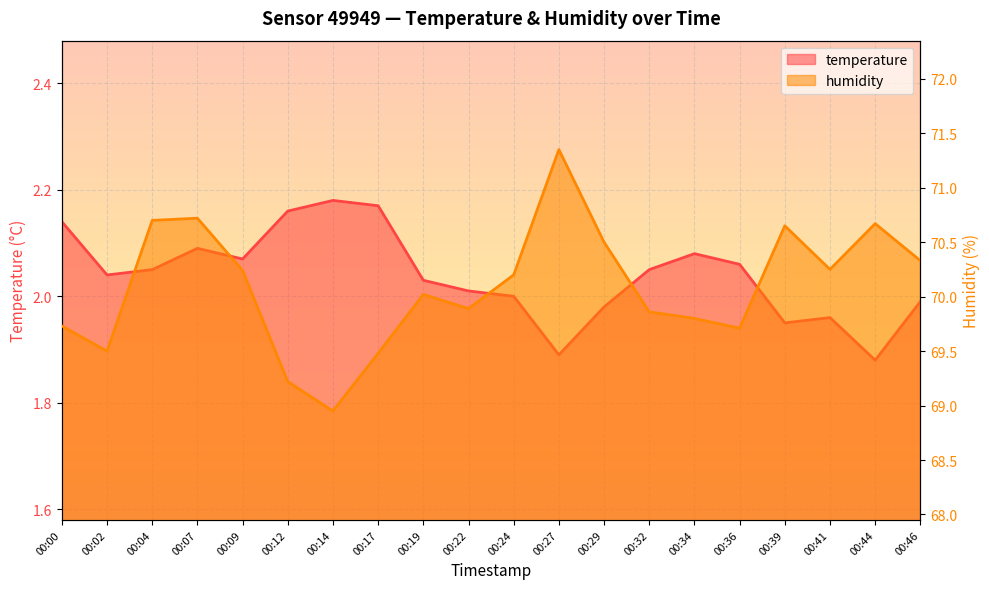

What is the difference between the maximum and second lowest values in the temperature series?

0.3